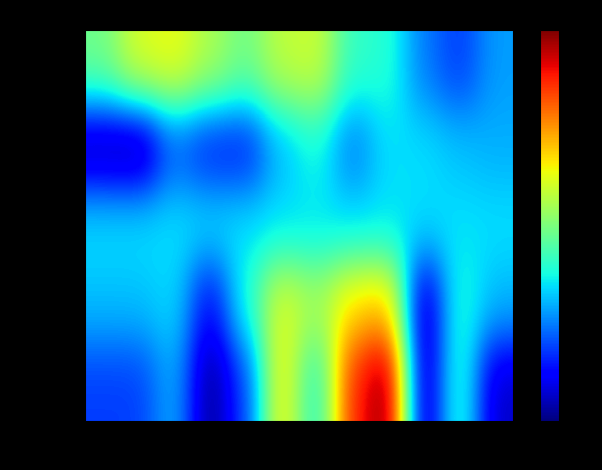

Reading right to left, transcribe all the data shown in this chart.

平成20年: 12月=96.0	11月=89.8	10月=93.8	９月=103.1	８月=103.9	７月=115.5	６月=114.5	５月=108.5	４月=113.0	３月=117.7	２月=116.5	１月=108.6
平成21年: 12月=97.0	11月=98.2	10月=99.9	９月=100.0	８月=93.2	７月=102.1	６月=97.6	５月=87.3	４月=87.5	３月=91.7	２月=78.8	１月=80.0
平成22年: 12月=100.0	11月=100.0	10月=100.0	９月=100.0	８月=100.0	７月=100.0	６月=100.0	５月=100.0	４月=100.0	３月=100.0	２月=100.0	１月=100.0
平成23年: 12月=97.6	11月=103.5	10月=80.8	９月=122.1	８月=120.2	７月=112.8	６月=117.1	５月=102.4	４月=85.6	３月=99.8	２月=98.0	１月=98.0
平成24年: 12月=82.6	11月=104.7	10月=80.8	９月=140.1	８月=132.1	７月=101.7	６月=119.4	５月=90.2	４月=79.4	３月=97.2	２月=90.1	１月=90.1